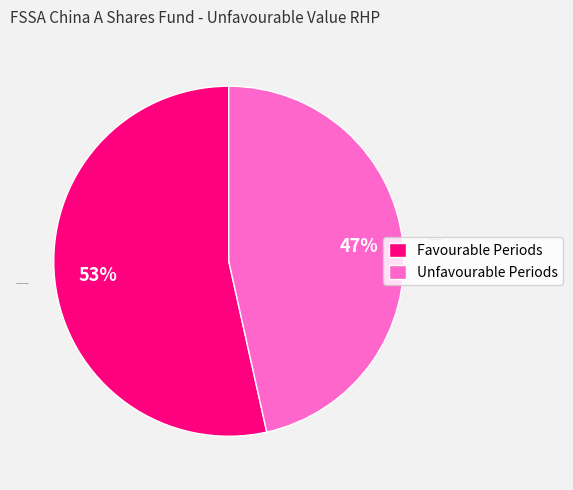

To the nearest percent, what is the average slice percentage?

50%